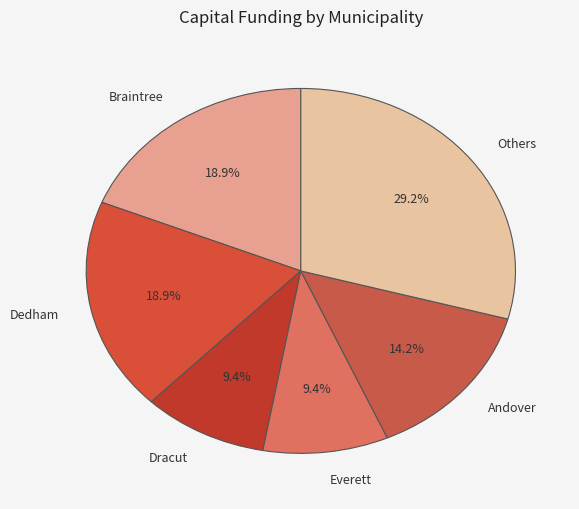

To the nearest percent, what is the average slice percentage?

17%